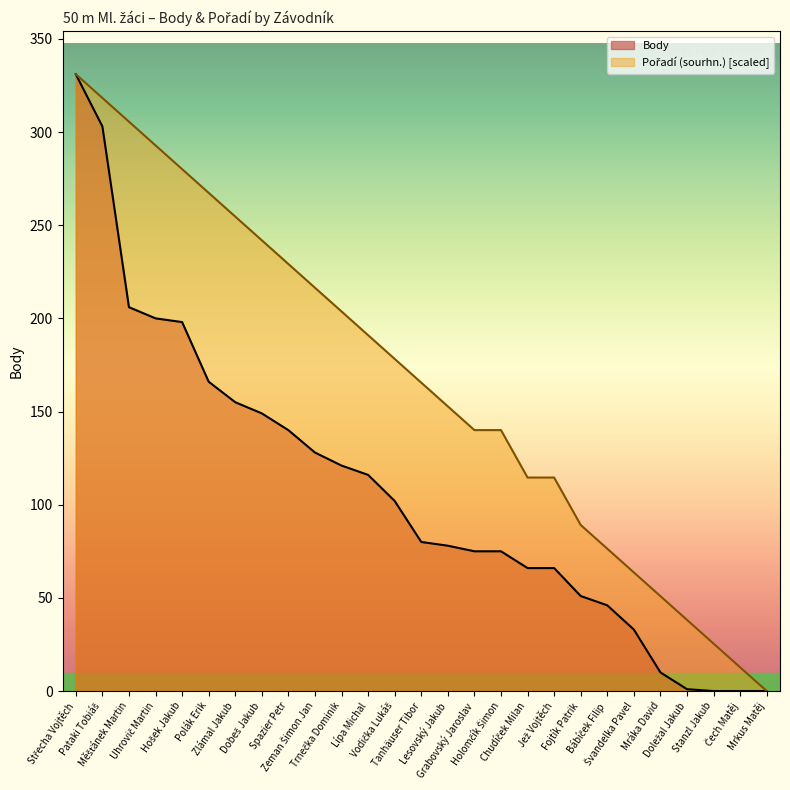

Is the value of Body at Pataki Tobiáš greater than the value of Pořadí (sourhn.) at Lípa Michal?

Yes